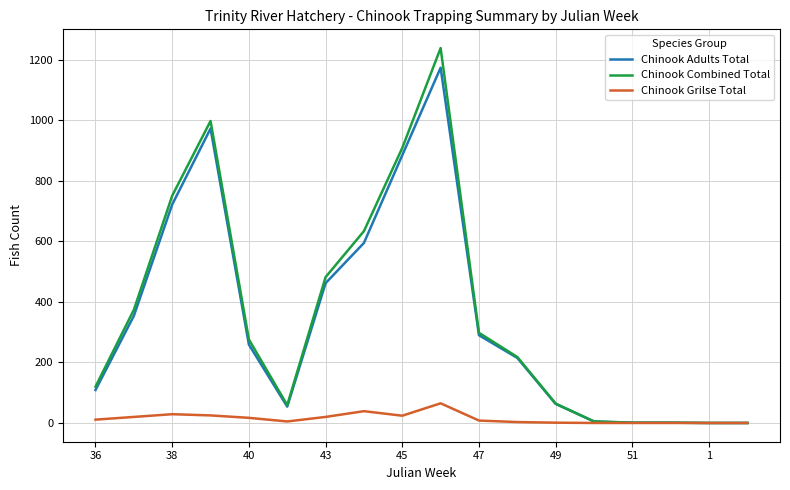

Which series has the widest spread of values?

Chinook Combined Total